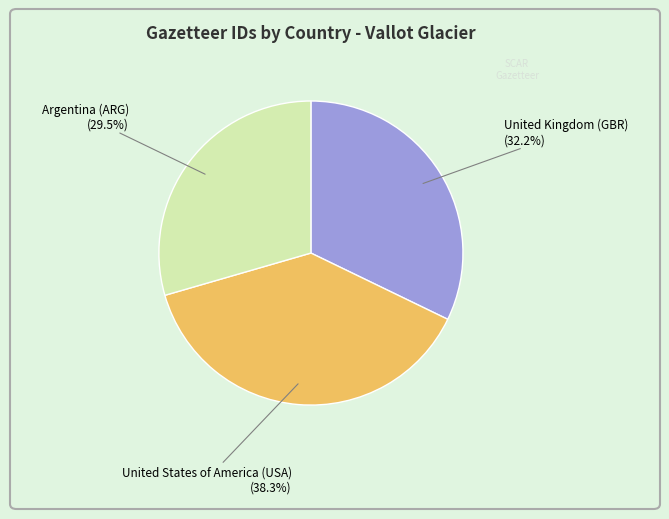

Is there a majority slice in this chart?

No